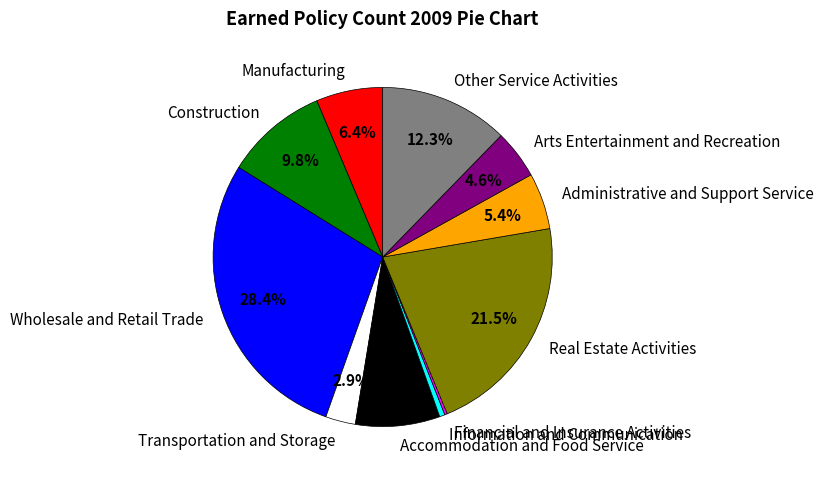

Does any single category account for the majority?

No